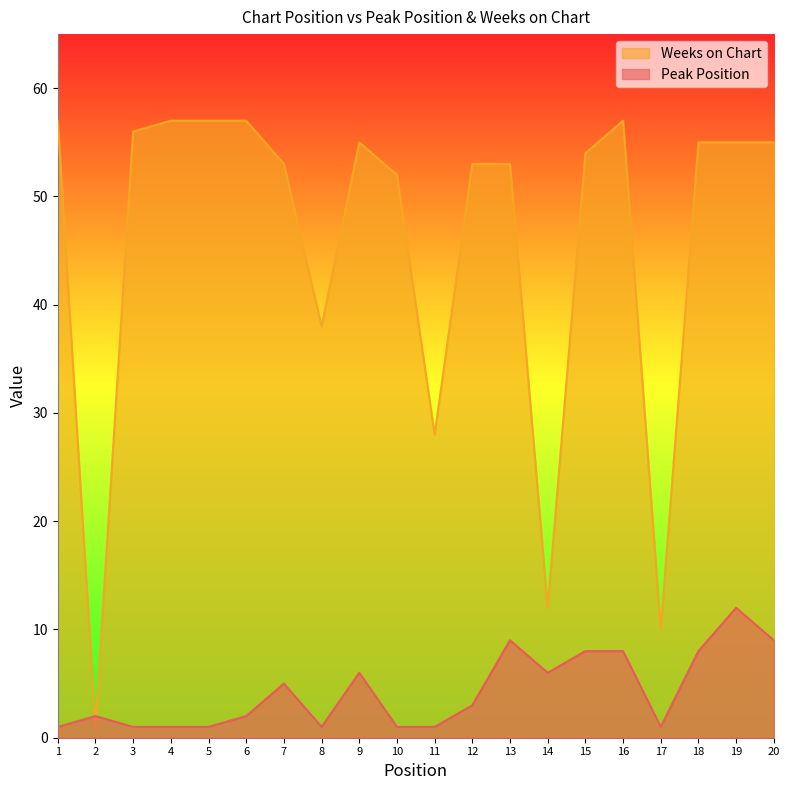

Rank the categories by Peak Position value from highest to lowest.

19, 13, 20, 15, 16, 18, 9, 14, 7, 12, 2, 6, 1, 3, 4, 5, 8, 10, 11, 17